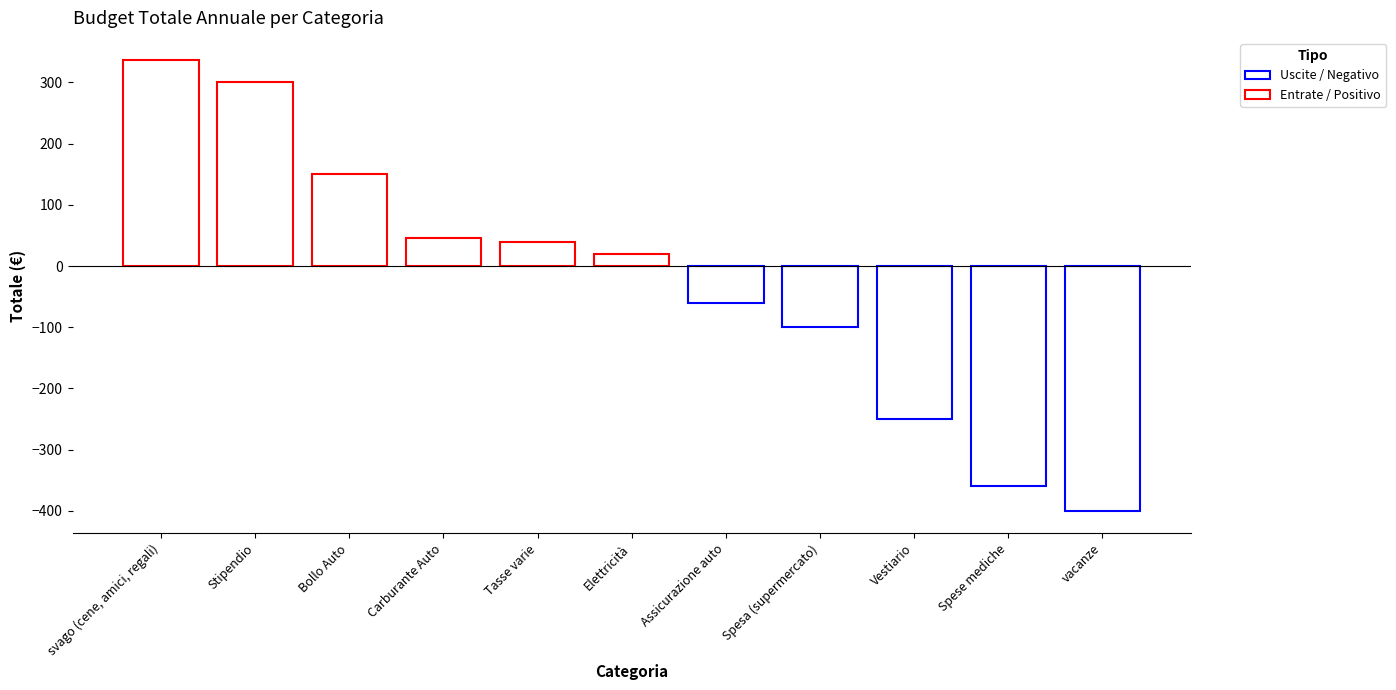

What is the sum of all values?

-279